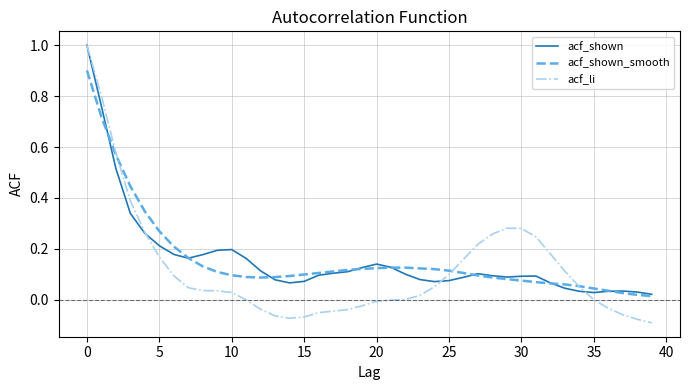

True or false: acf_li and acf_shown cross at least once.

True